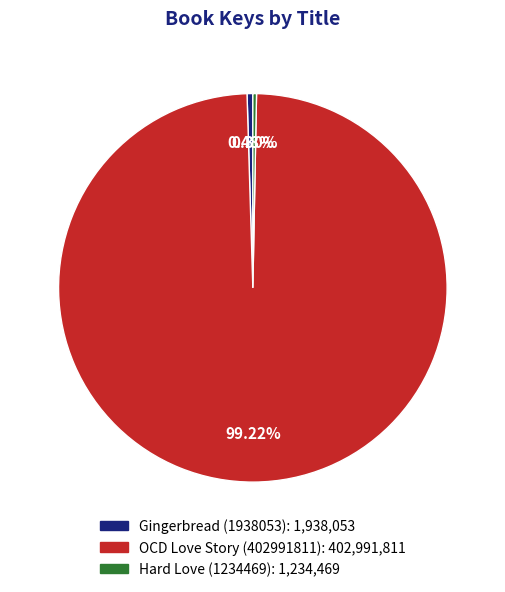

Combined, do Gingerbread (1938053) and Hard Love (1234469) account for over 50%?

No